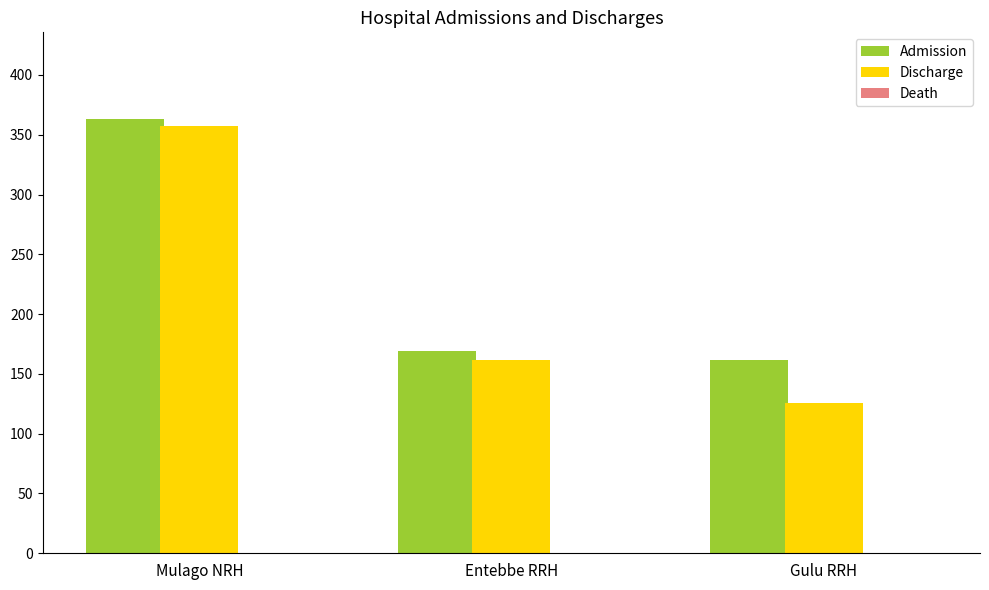

How many bars are there in total?

6